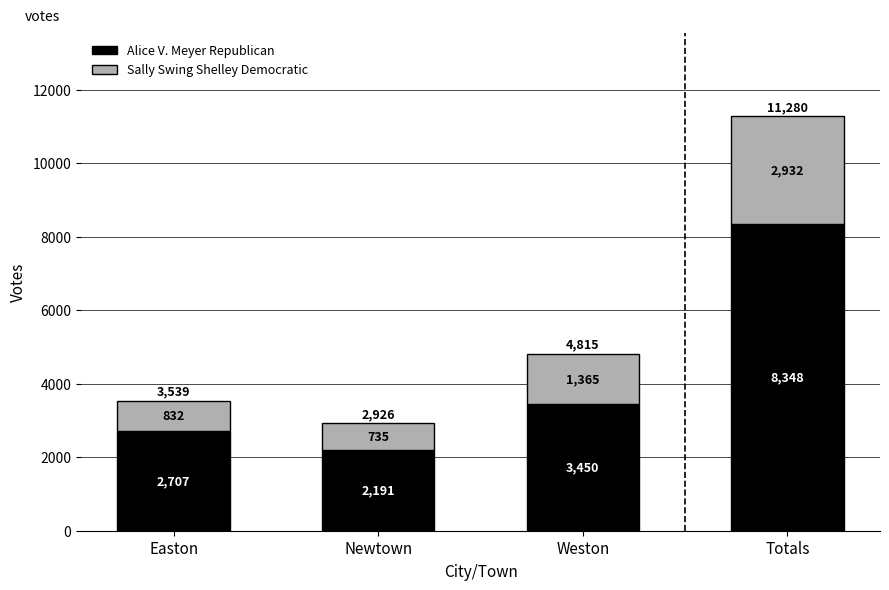

What is the sum of all Alice V. Meyer Republican values?

16696